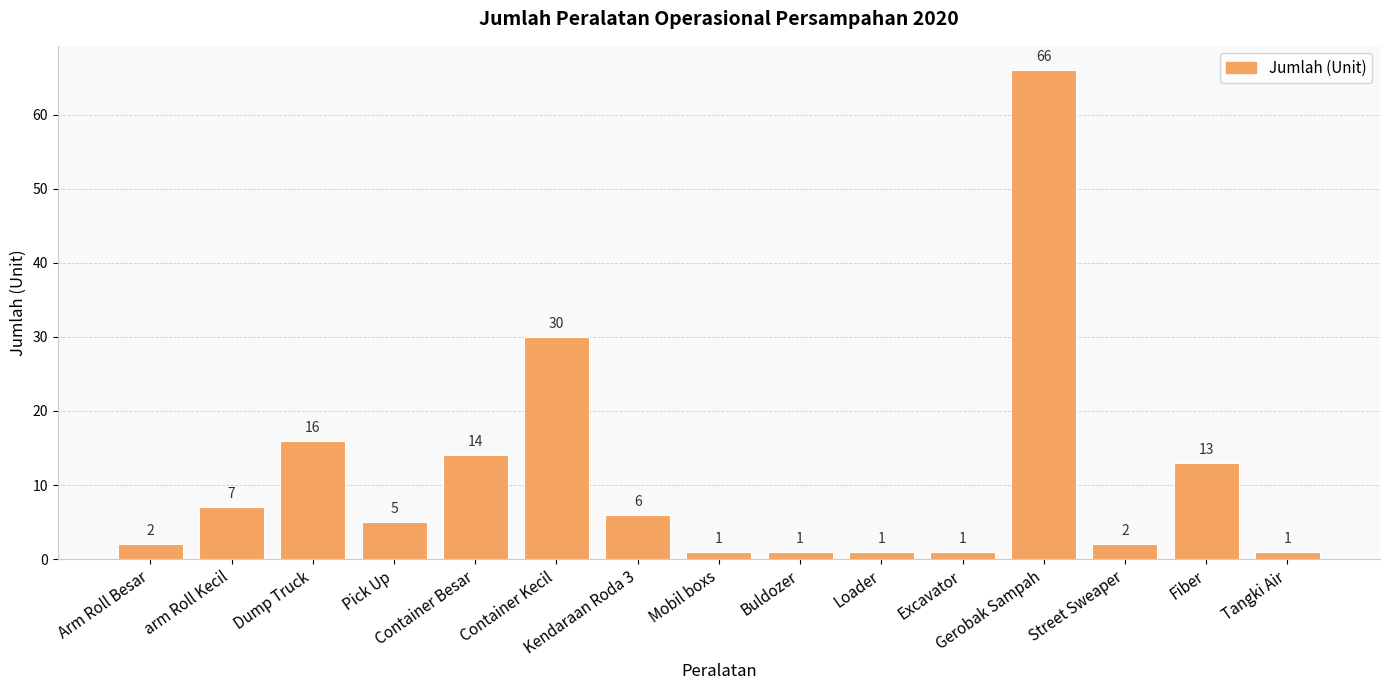

What is the greatest value displayed?

66